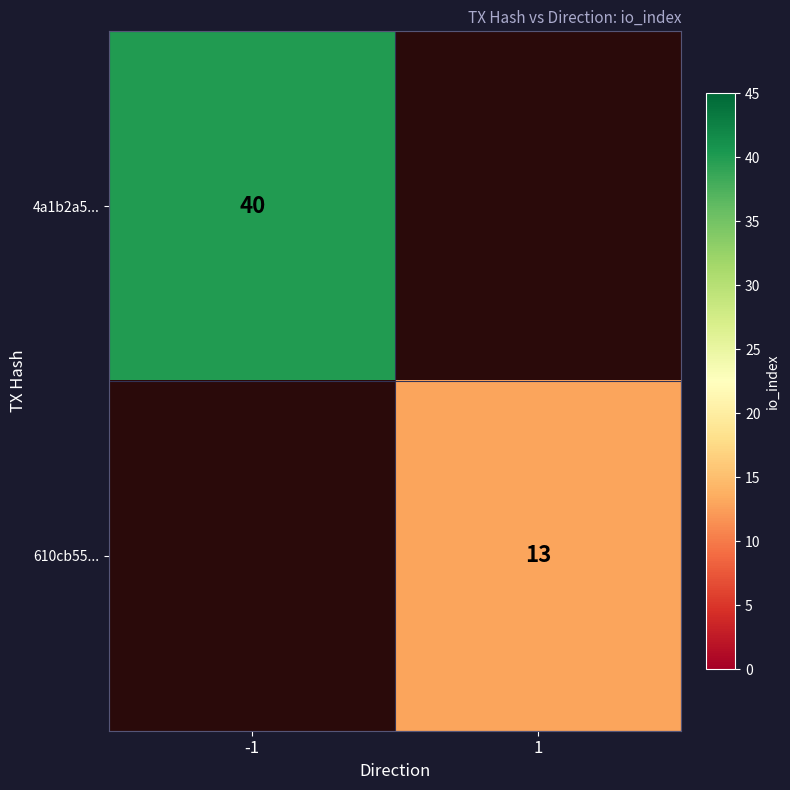

The value of 610cb55... at 1 is 22. True or false?

False